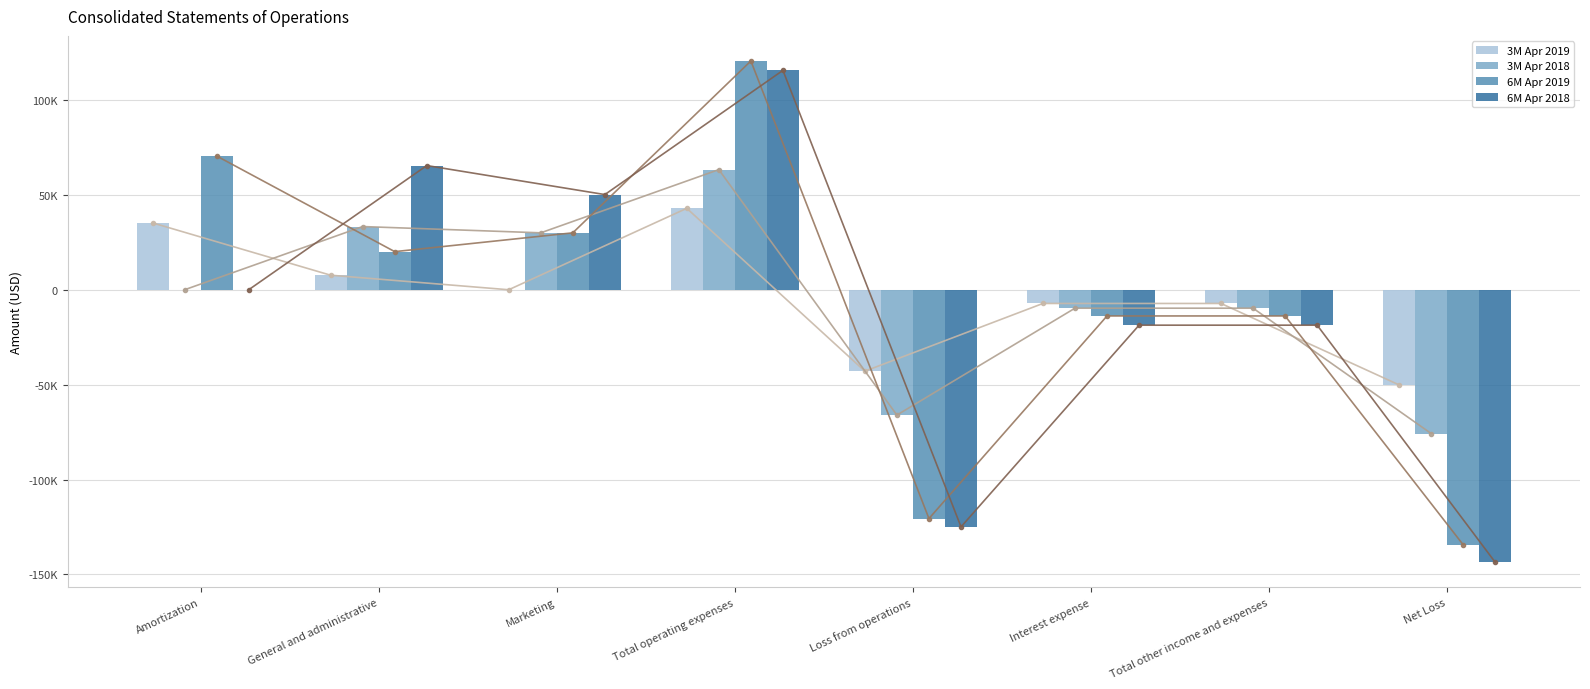

What is the label of the 5th bar from the left?

Loss from operations